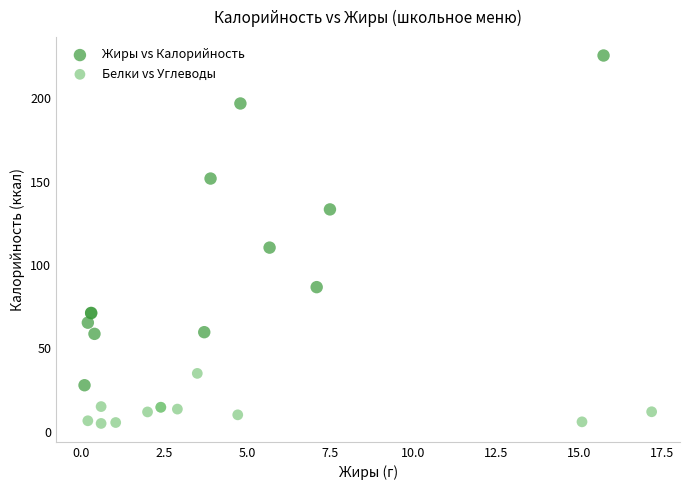

Which series contains the lowest Y value?

Белки vs Углеводы